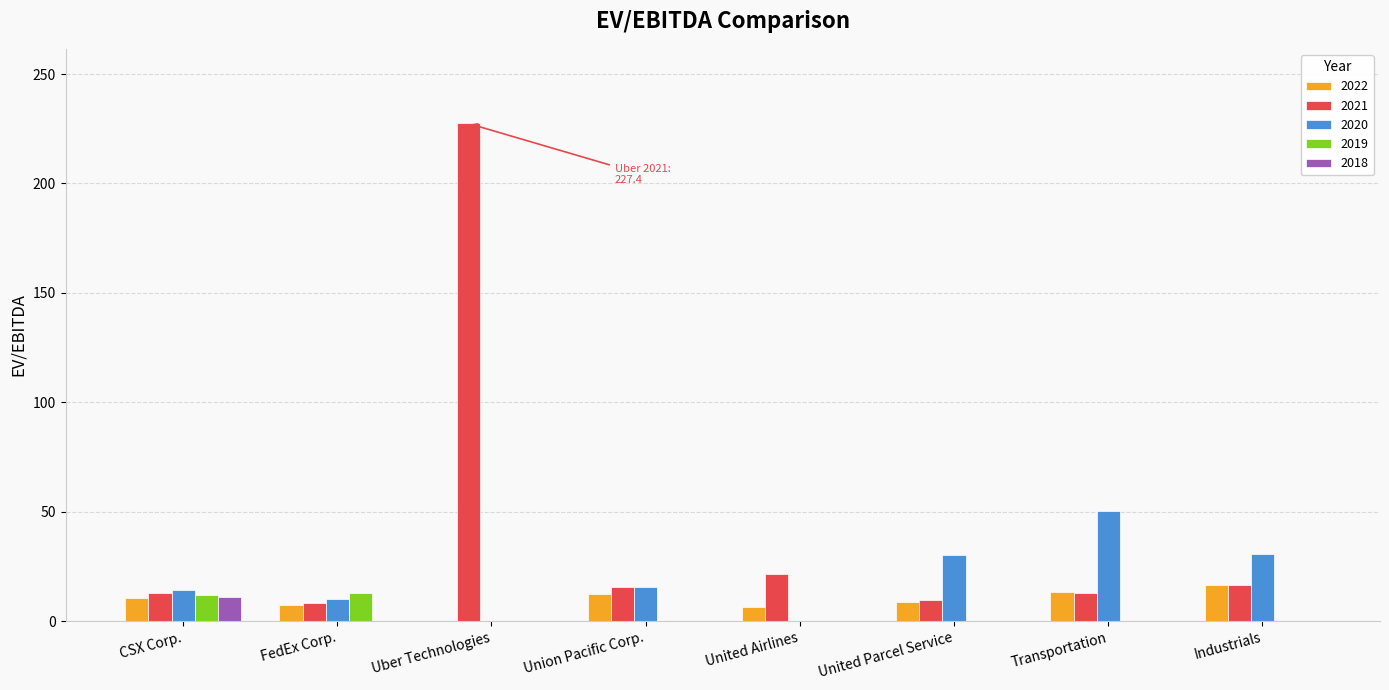

How many data points does each series have?

8